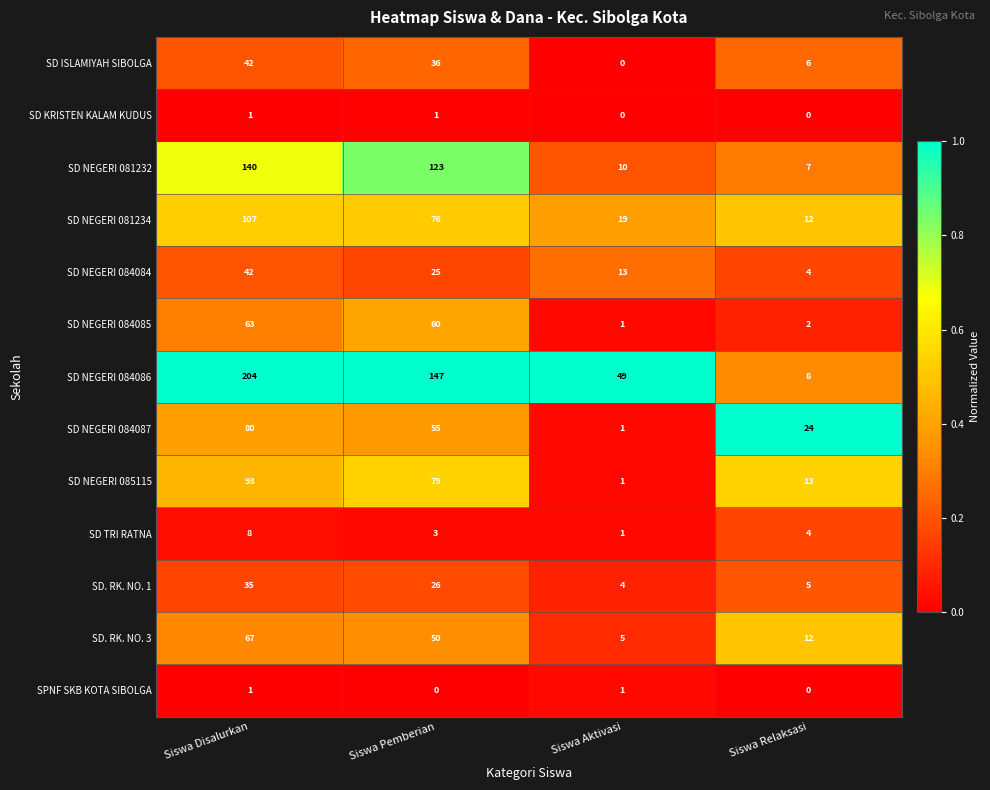

How many SD NEGERI 084084 values are between 13 and 42?

3